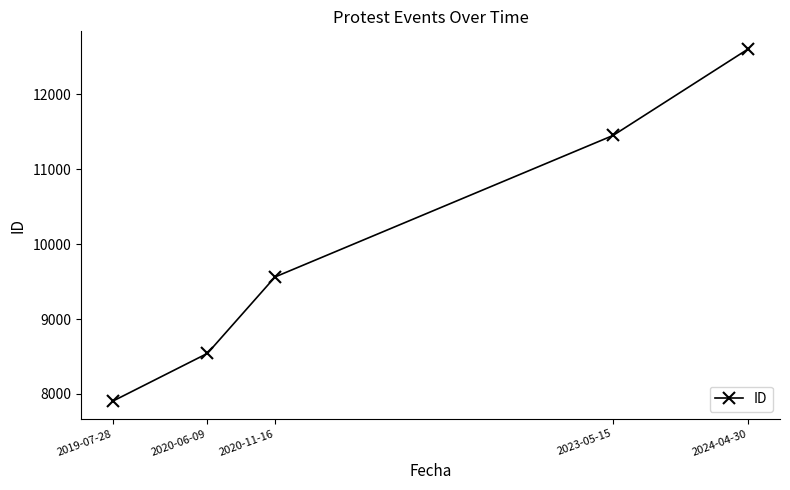

Which has a higher value, 2020-11-16 or 2024-04-30?

2024-04-30